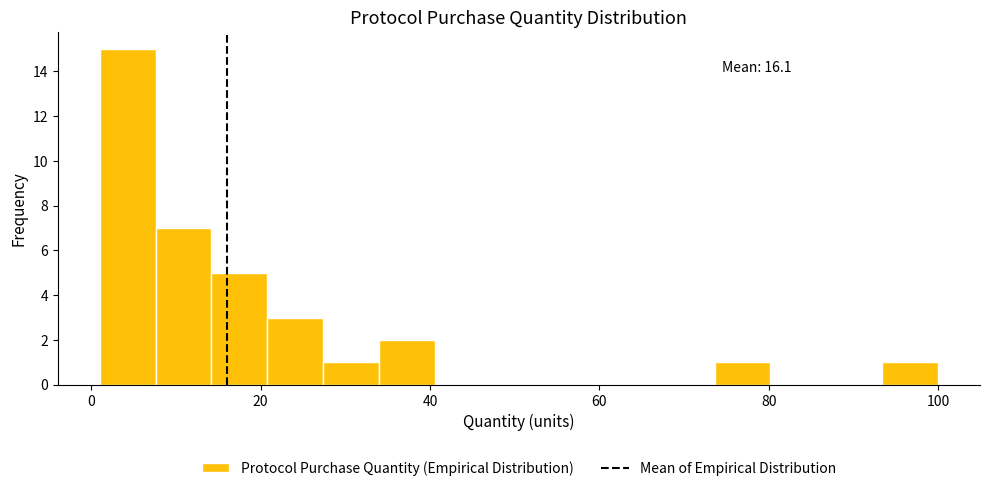

Around what value on the x-axis is the tallest bar? Give the approximate position of its centre, as read against the axis.

4